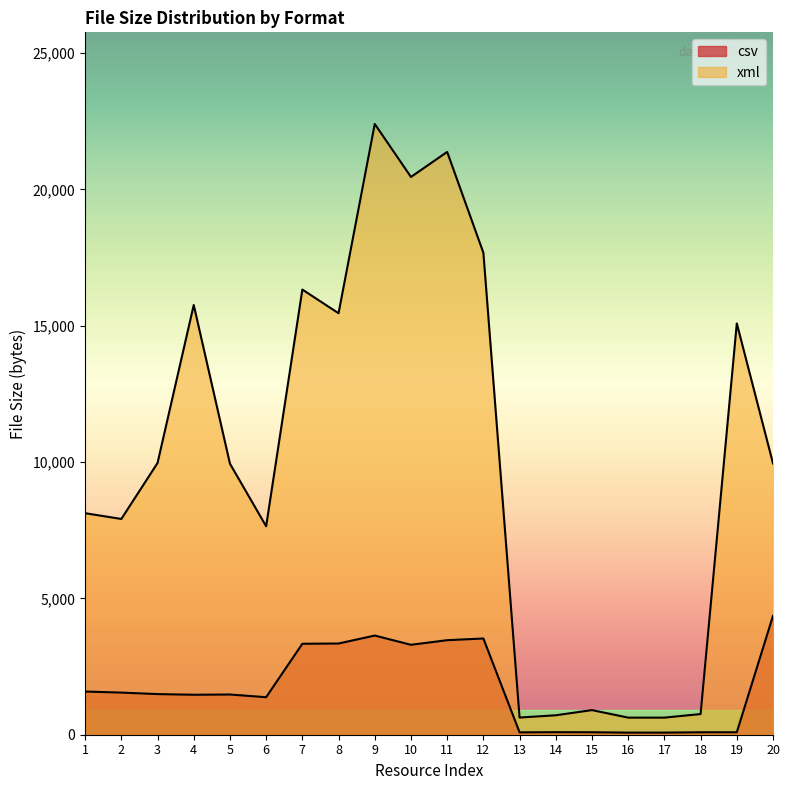

Reading left to right, transcribe all the data shown in this chart.

csv: 1=1584	2=1545	3=1490	4=1466	5=1475	6=1376	7=3336	8=3345	9=3637	10=3298	11=3467	12=3529	13=87	14=93	15=91	16=77	17=77	18=90	19=90	20=4360
xml: 1=8124	2=7913	3=9965	4=15760	5=9941	6=7645	7=16326	8=15458	9=22400	10=20456	11=21374	12=17677	13=630	14=713	15=903	16=627	17=627	18=758	19=15085	20=9950